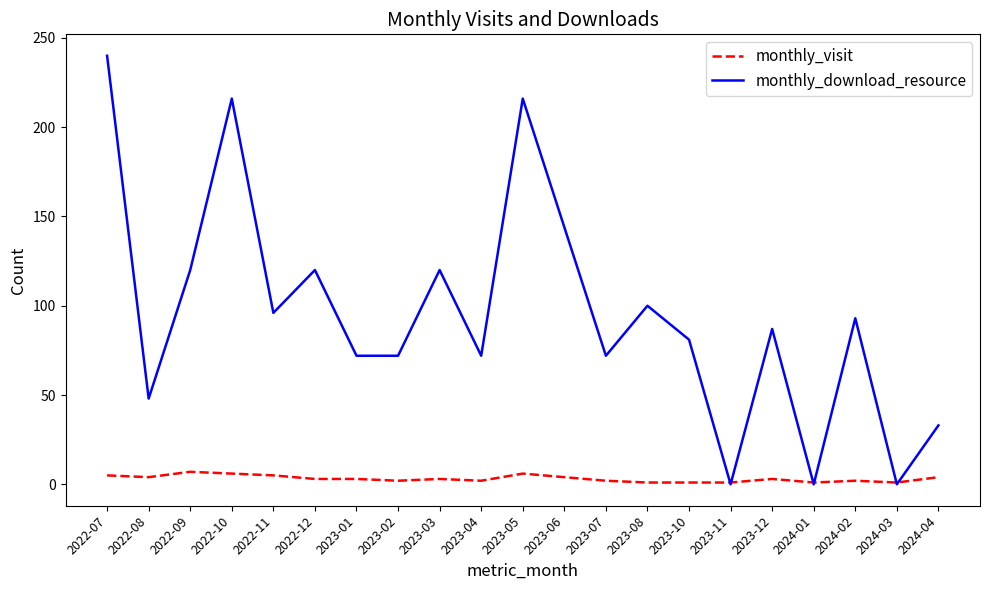

The value of monthly_download_resource at 2022-10 is 374. True or false?

False